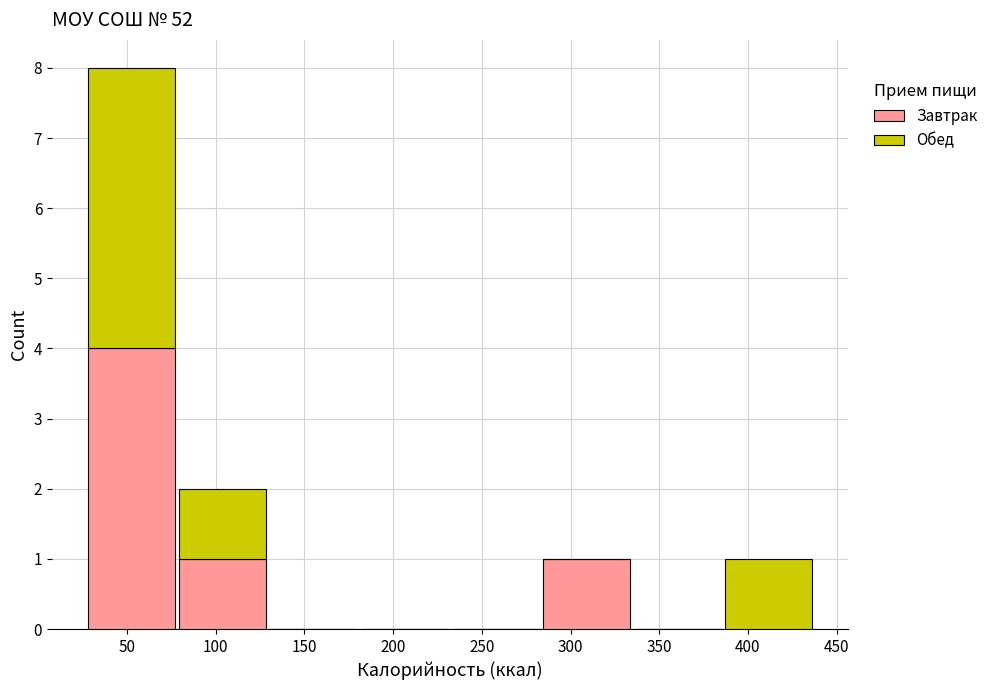

At which label does Завтрак reach its peak?

50